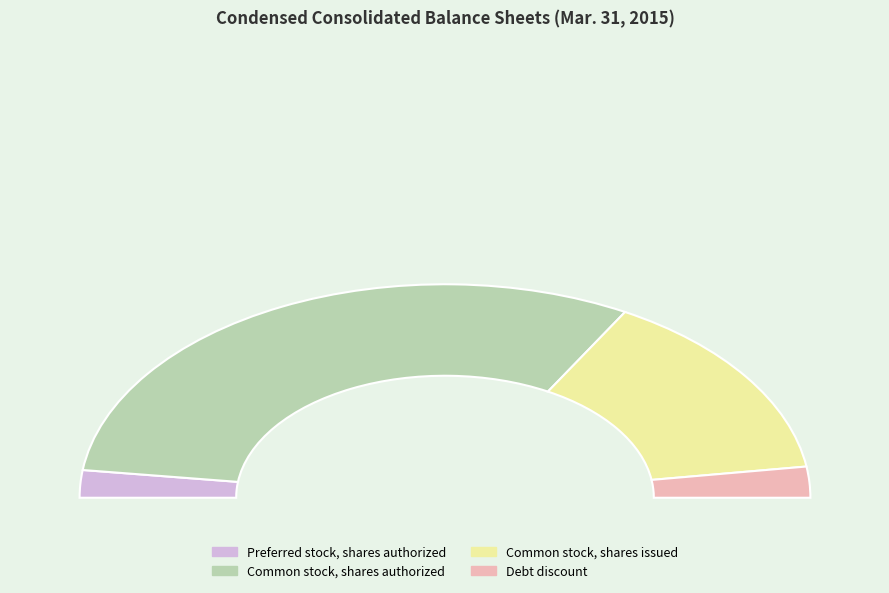

Count the number of slices in the pie.

4